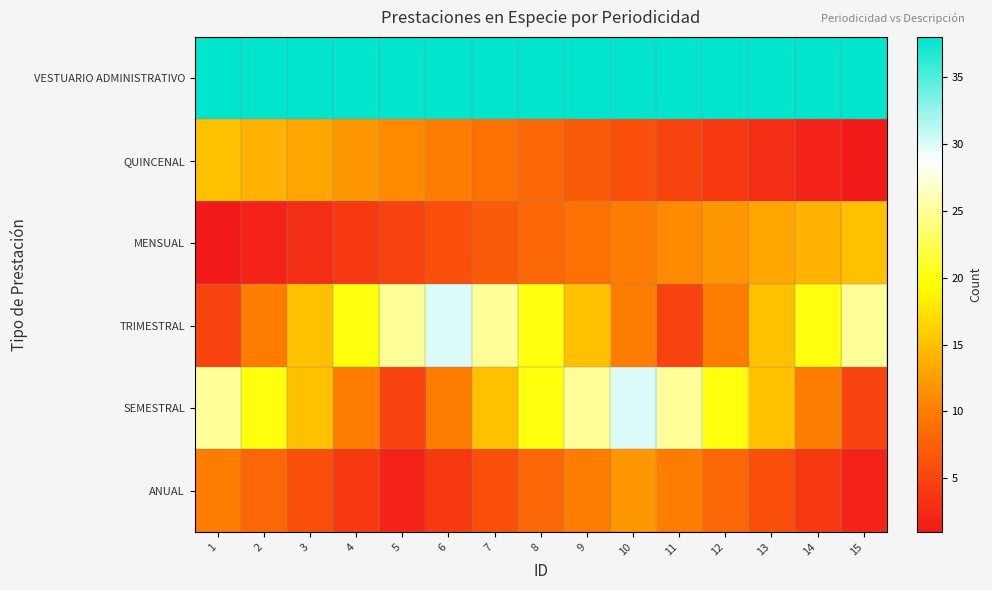

Which category has the lowest value across all series?

15